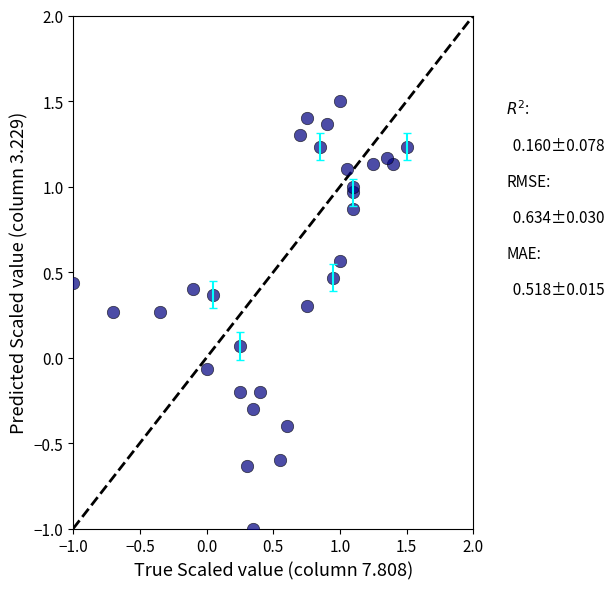

What is the range of X values (max minus min)?

2.5